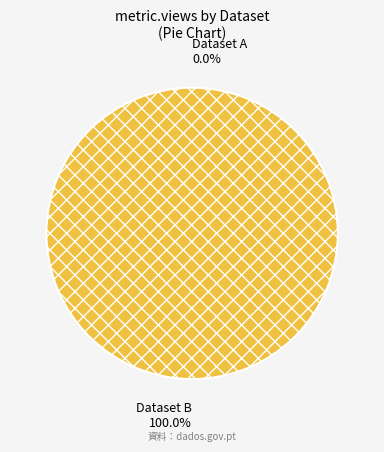

To the nearest percent, what is the average slice percentage?

50%